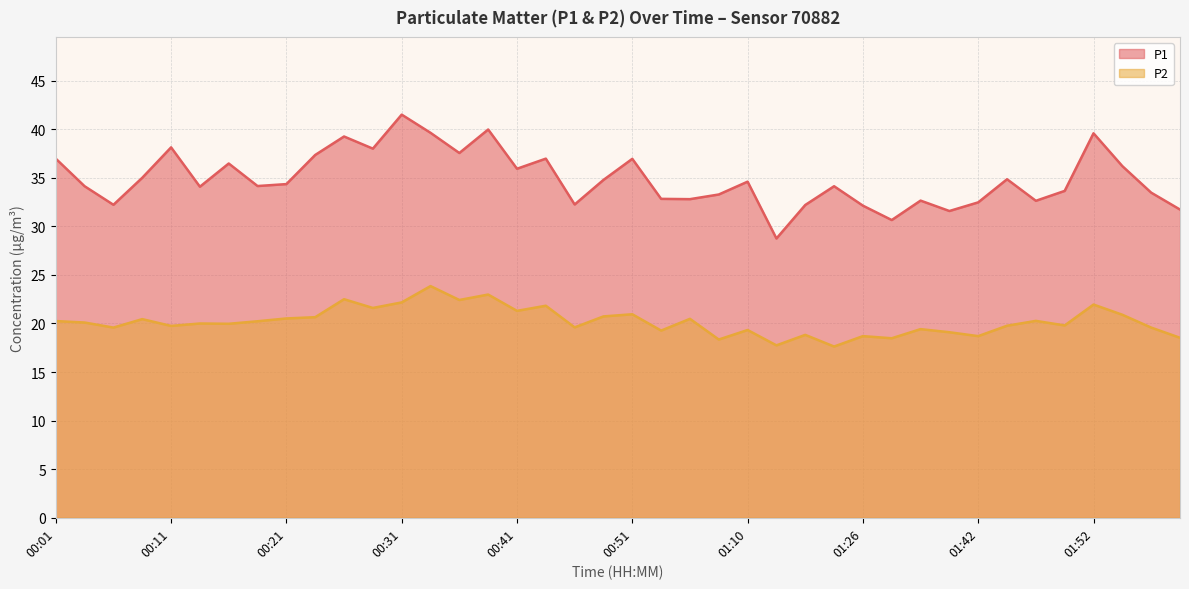

Between 00:26 and 01:55, which series saw the biggest shift?

P1